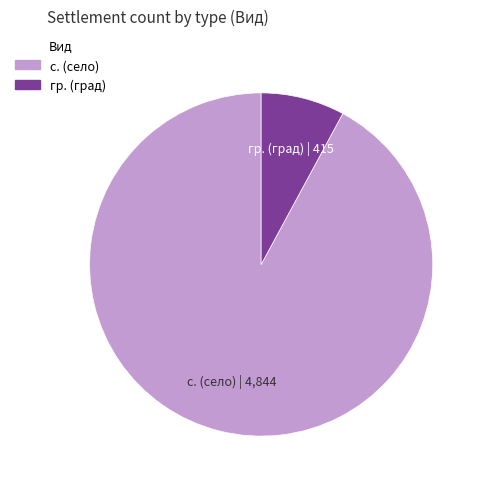

Does any single category account for the majority?

Yes